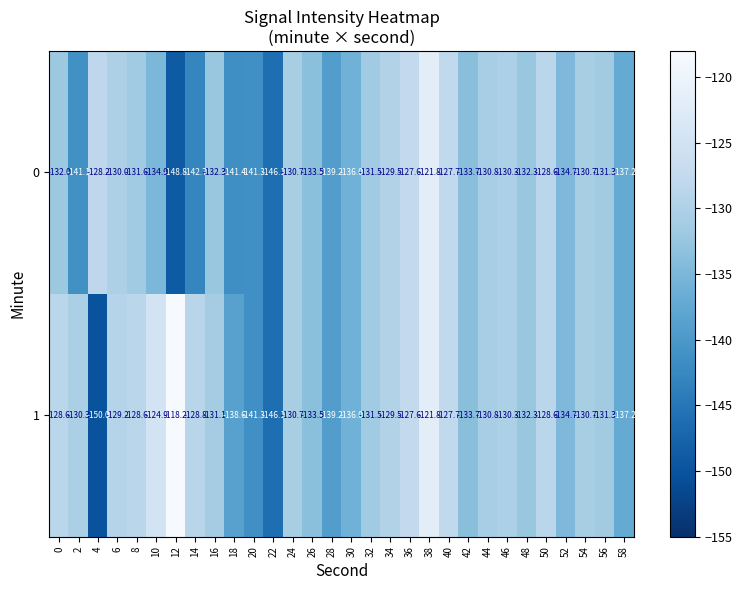

Where is 1 nearest to the value -134?

42